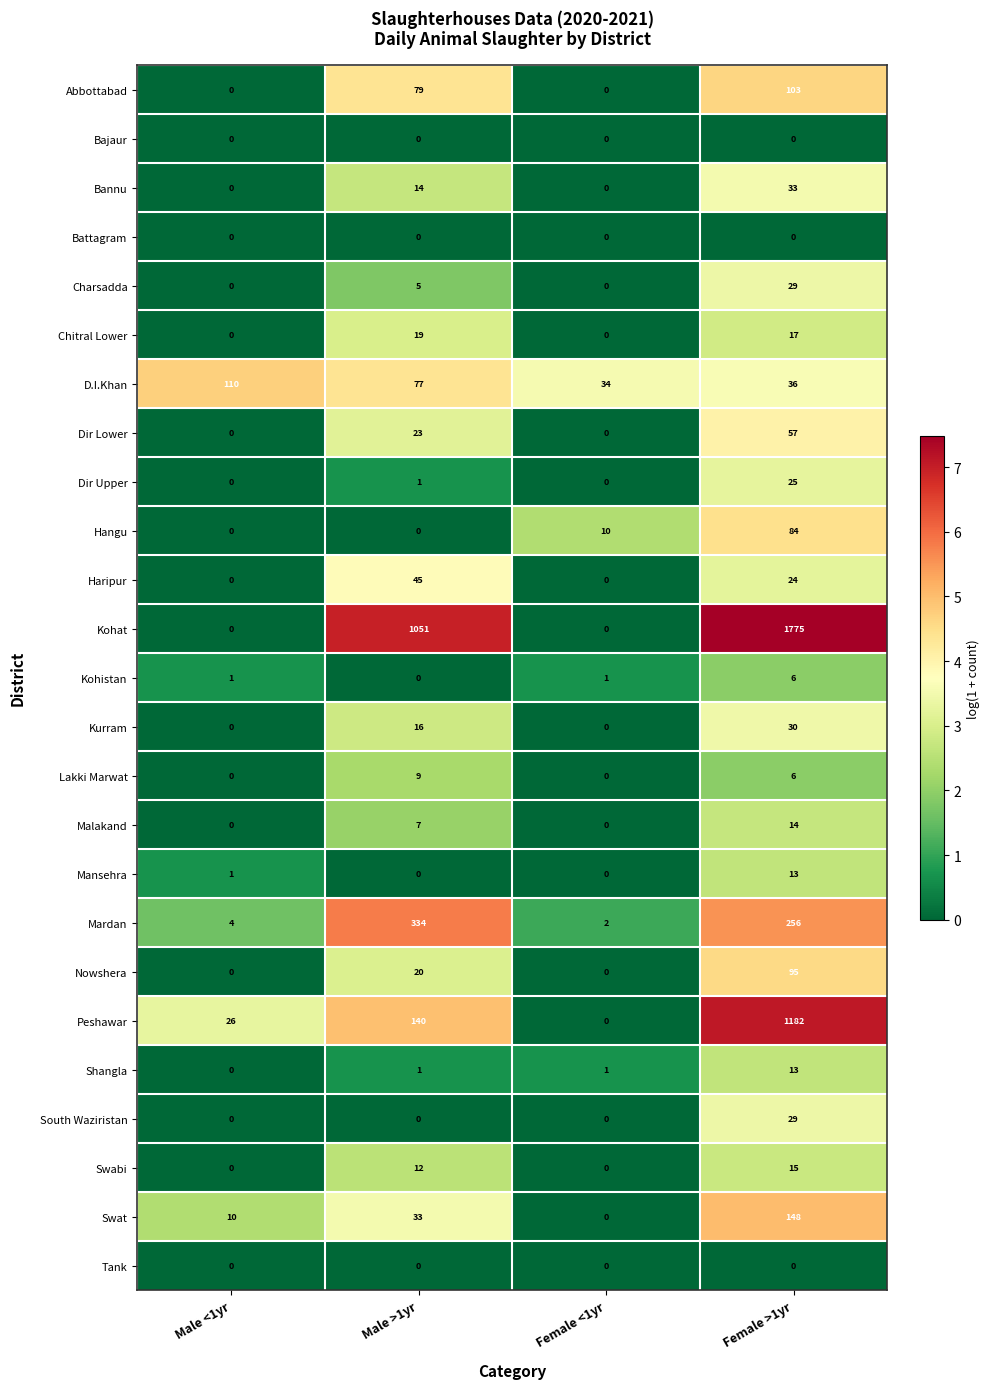

Which series has the largest range (max minus min)?

Kohat